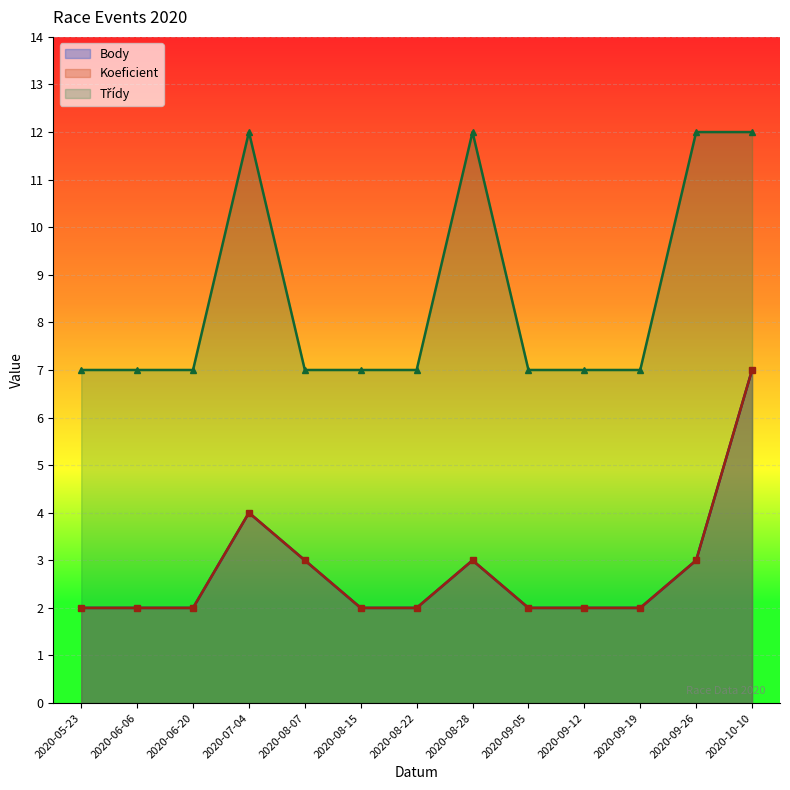

Reading left to right, what are all the values shown in this chart?

Body: 2020-05-23=2	2020-06-06=2	2020-06-20=2	2020-07-04=4	2020-08-07=3	2020-08-15=2	2020-08-22=2	2020-08-28=3	2020-09-05=2	2020-09-12=2	2020-09-19=2	2020-09-26=3	2020-10-10=7
Koeficient: 2020-05-23=2	2020-06-06=2	2020-06-20=2	2020-07-04=4	2020-08-07=3	2020-08-15=2	2020-08-22=2	2020-08-28=3	2020-09-05=2	2020-09-12=2	2020-09-19=2	2020-09-26=3	2020-10-10=7
Třídy: 2020-05-23=7	2020-06-06=7	2020-06-20=7	2020-07-04=12	2020-08-07=7	2020-08-15=7	2020-08-22=7	2020-08-28=12	2020-09-05=7	2020-09-12=7	2020-09-19=7	2020-09-26=12	2020-10-10=12